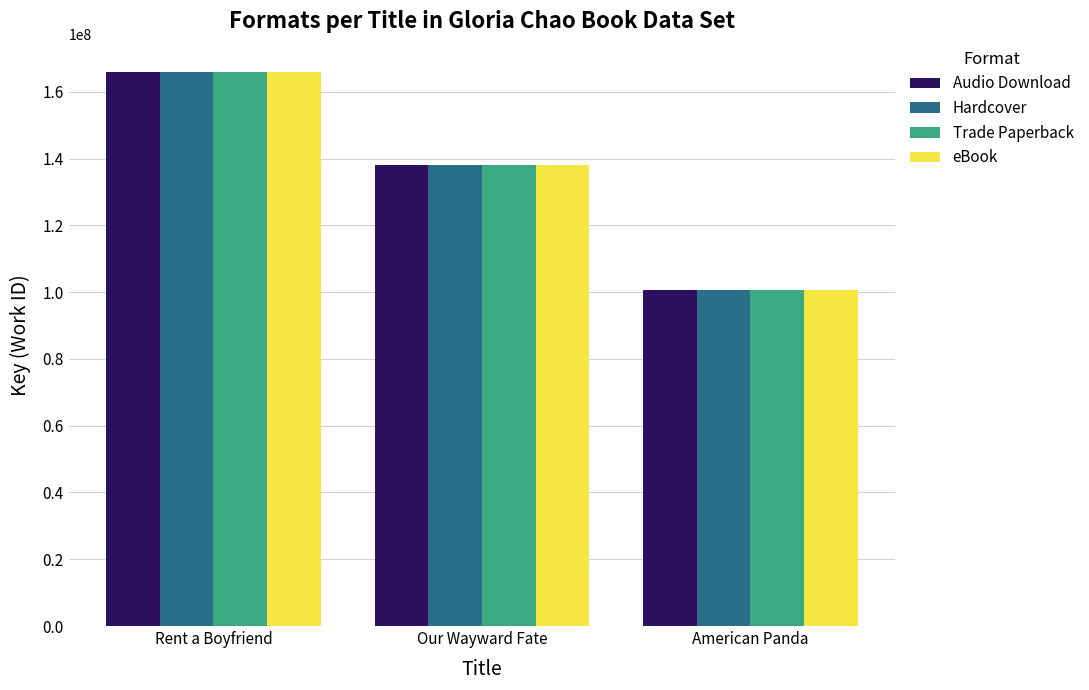

What position from the left is Rent a Boyfriend?

1